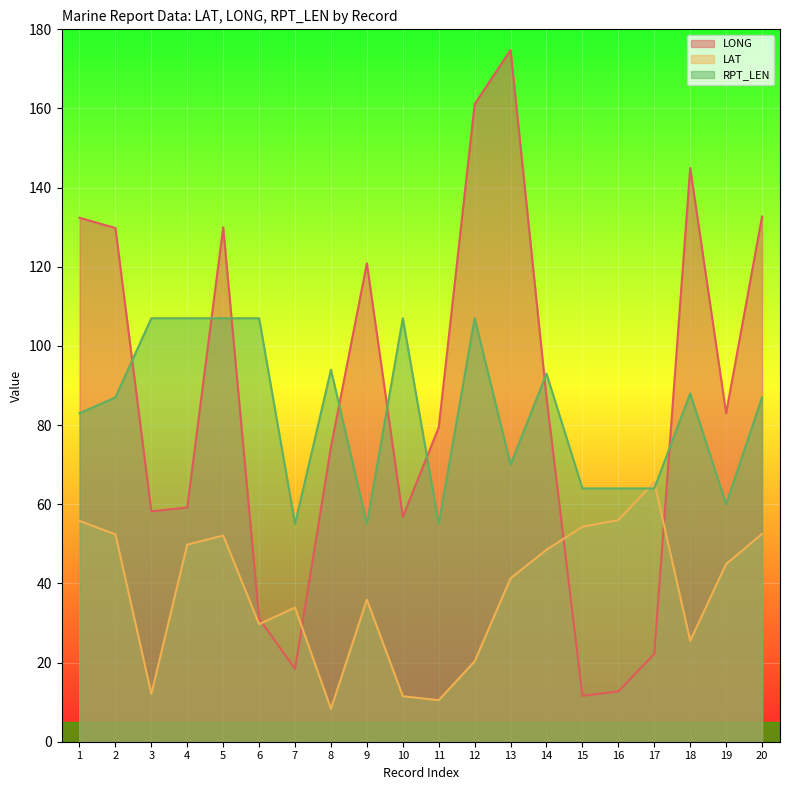

Reading left to right, what are all the values shown in this chart?

LONG: 1=132.4	2=129.8	3=58.2	4=59.2	5=130.0	6=31.1	7=18.4	8=74.5	9=120.9	10=56.8	11=79.4	12=161.1	13=174.8	14=87.0	15=11.6	16=12.7	17=22.2	18=145.0	19=83.0	20=132.7
LAT: 1=55.8	2=52.4	3=12.1	4=49.8	5=52.1	6=29.7	7=33.9	8=8.3	9=35.9	10=11.5	11=10.5	12=20.3	13=41.3	14=48.5	15=54.3	16=56.0	17=65.6	18=25.5	19=44.9	20=52.5
RPT_LEN: 1=83.0	2=87.0	3=107.0	4=107.0	5=107.0	6=107.0	7=55.0	8=94.0	9=55.0	10=107.0	11=55.0	12=107.0	13=70.0	14=93.0	15=64.0	16=64.0	17=64.0	18=88.0	19=60.0	20=87.0